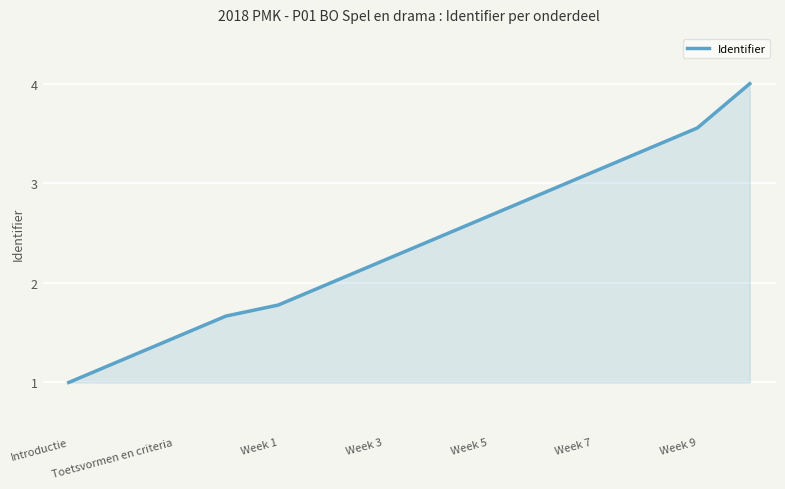

What is the smallest value displayed?

1.0